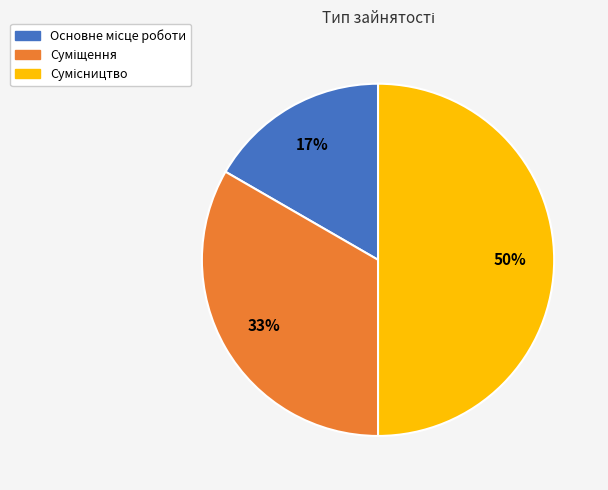

How many slices are in this pie chart?

3